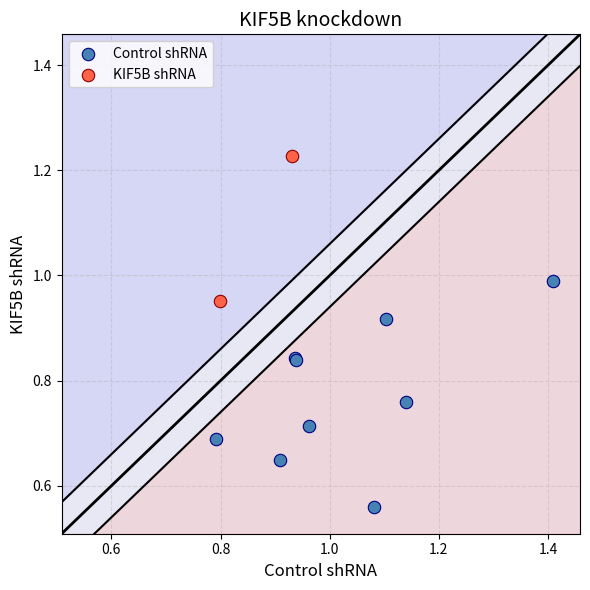

Which series reaches the maximum Y coordinate?

KIF5B shRNA